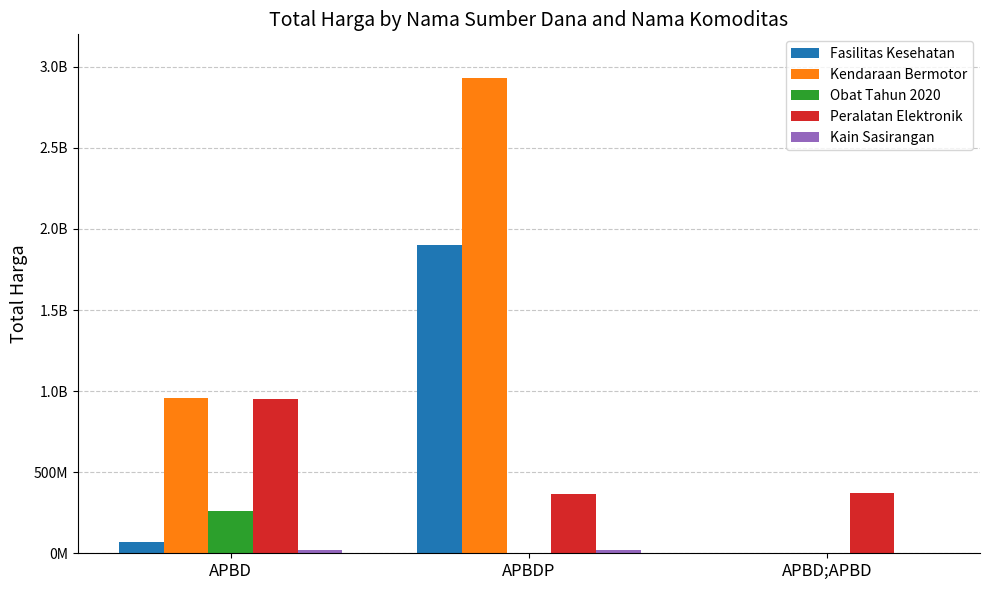

What is the label of the 1st bar from the left?

APBD